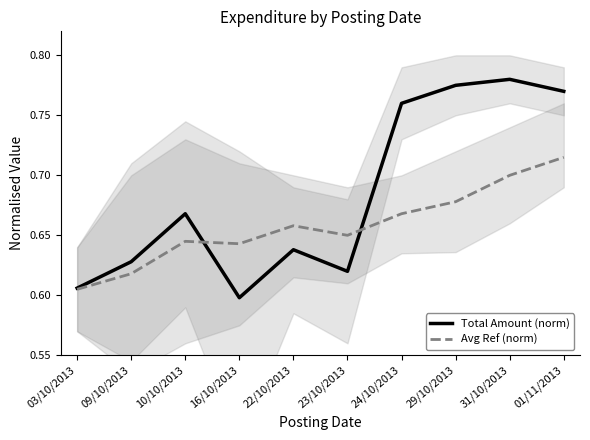

What is the value of the Total Amount (norm) point at the 2nd from the left?

0.6